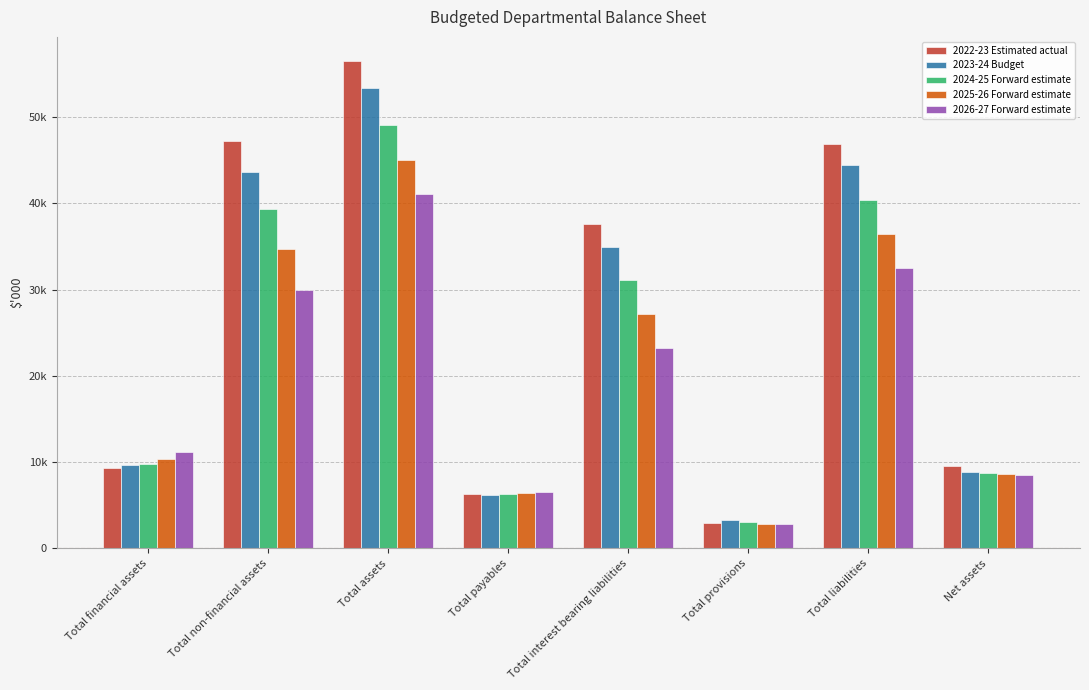

Between Total financial assets and Total provisions, which is larger?

Total financial assets